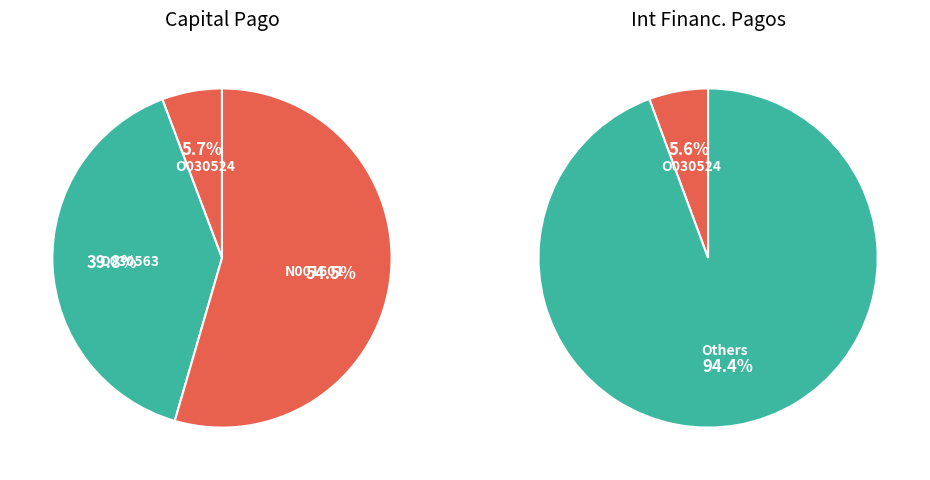

What portion of the pie excludes O030563?

60.2%